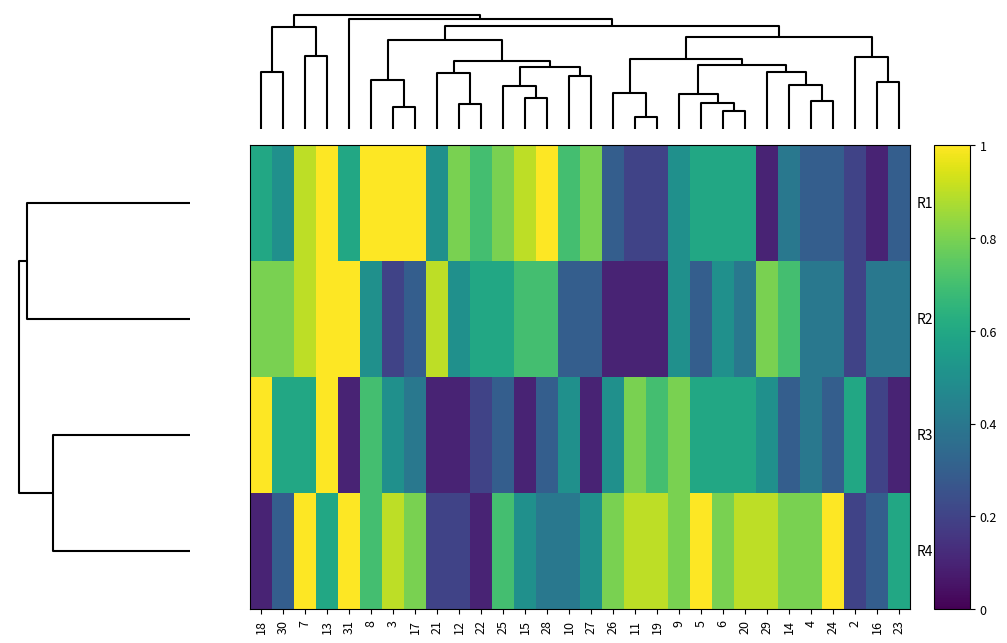

What is the total value across all series at 2?

1.2